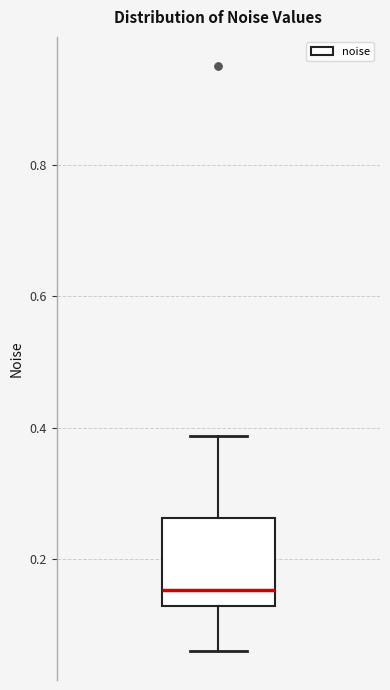

Transcribe this box plot: give where the median line is, the range the box spans, and where the two whiskers end, as read against the y-axis. The values are not printed on the chart, so give them approximately, as read against the axis.

median 0.16, box 0.12 to 0.26, whiskers 0.06 to 0.38